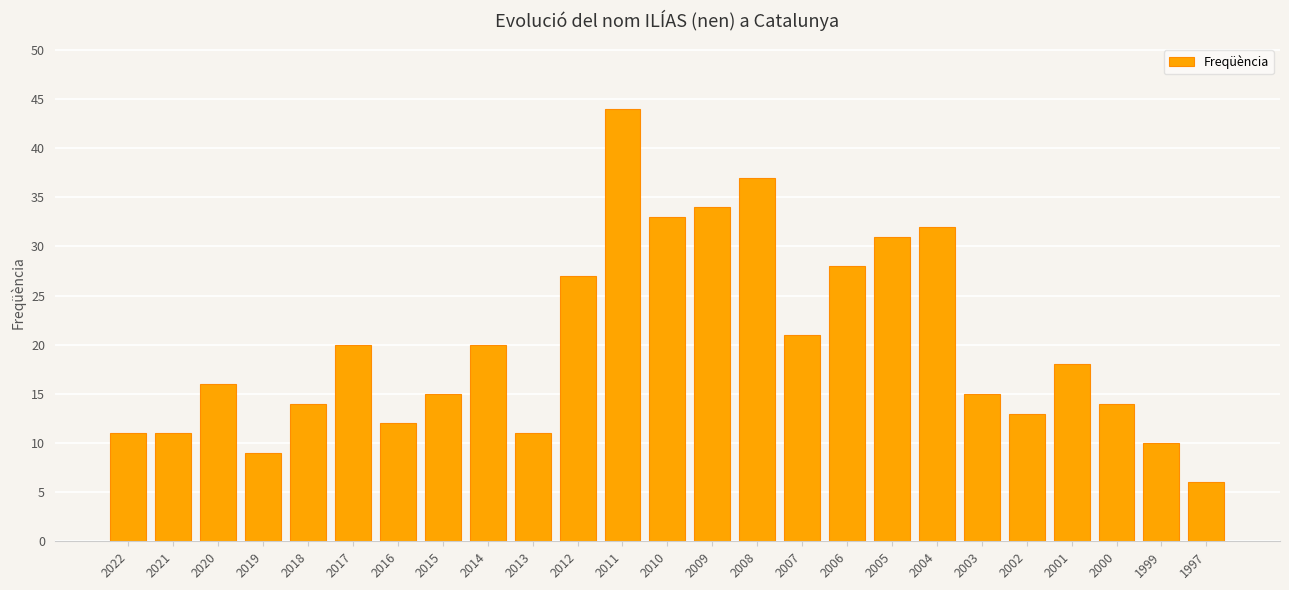

The value at 2000 is 3. True or false?

False